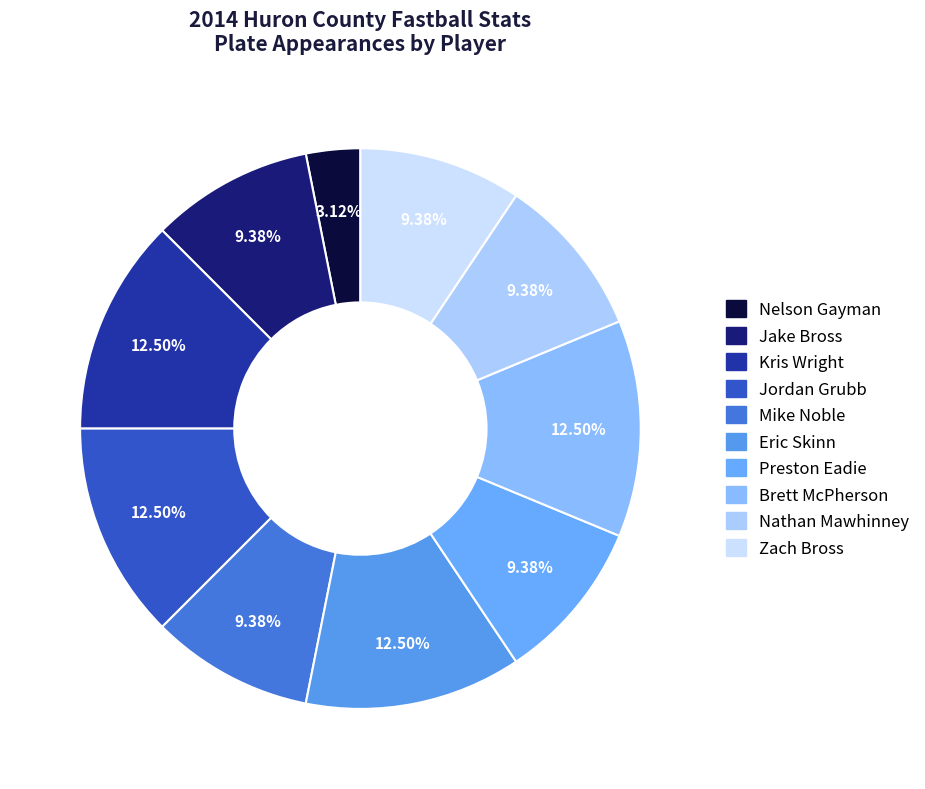

What percentage do Eric Skinn and Kris Wright together represent?

25.0%